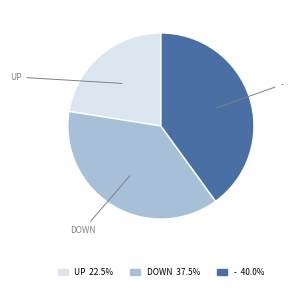

Count the number of slices in the pie.

3